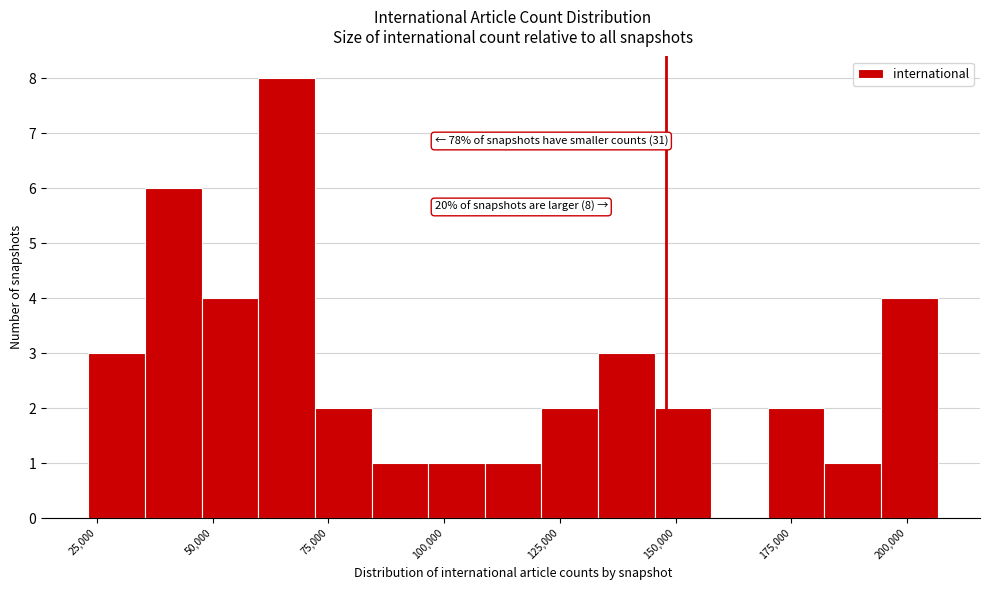

Around what value on the x-axis is the tallest bar? Give the approximate position of its centre, as read against the axis.

65000